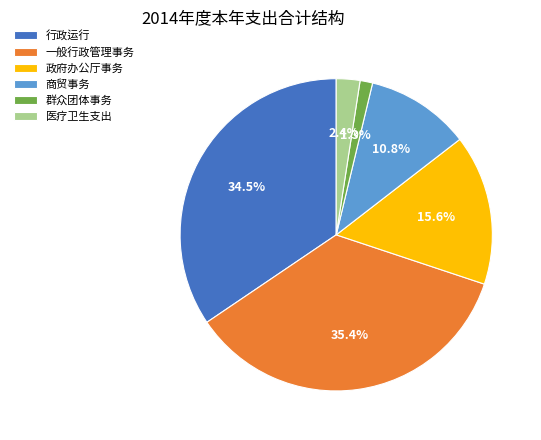

Which has a higher value, 商贸事务 or 行政运行?

行政运行